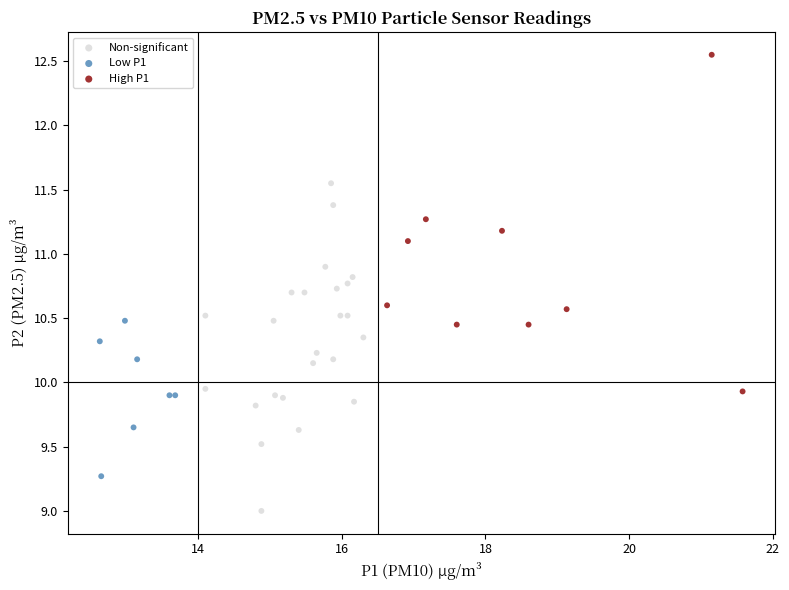

Which series contains the highest Y value?

High P1